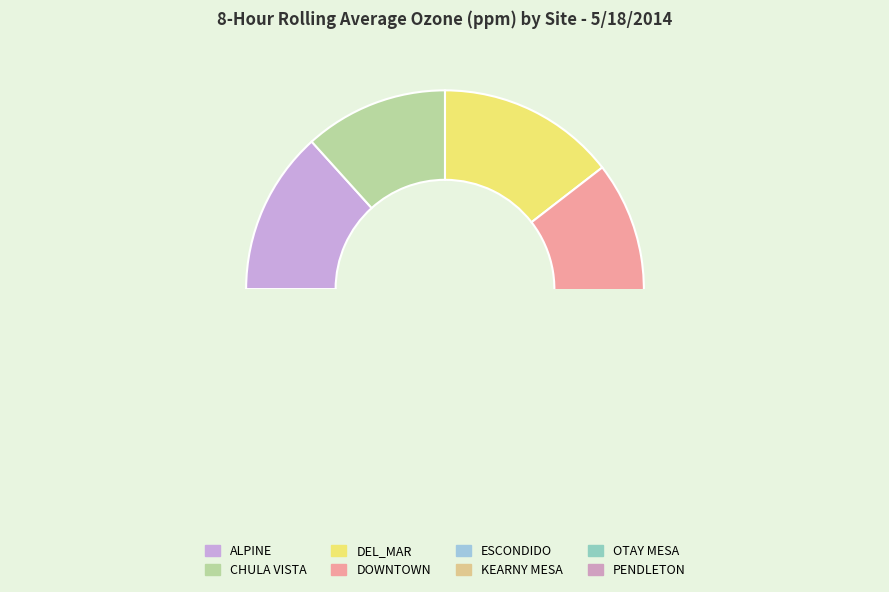

True or false: OTAY MESA accounts for 1% of the total.

False